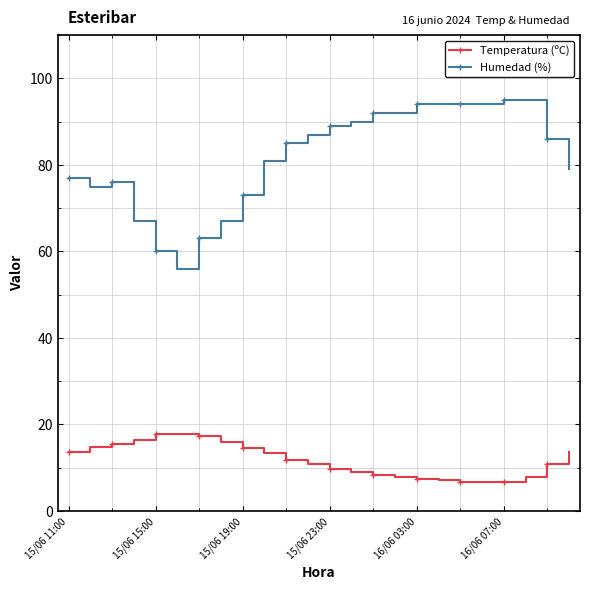

What is the maximum value shown in the chart?

95.0